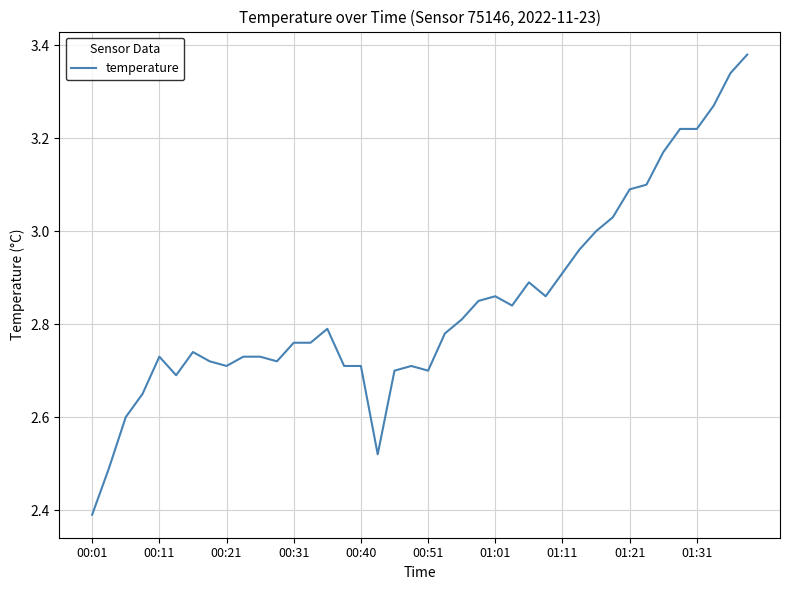

What is the smallest value displayed?

2.4